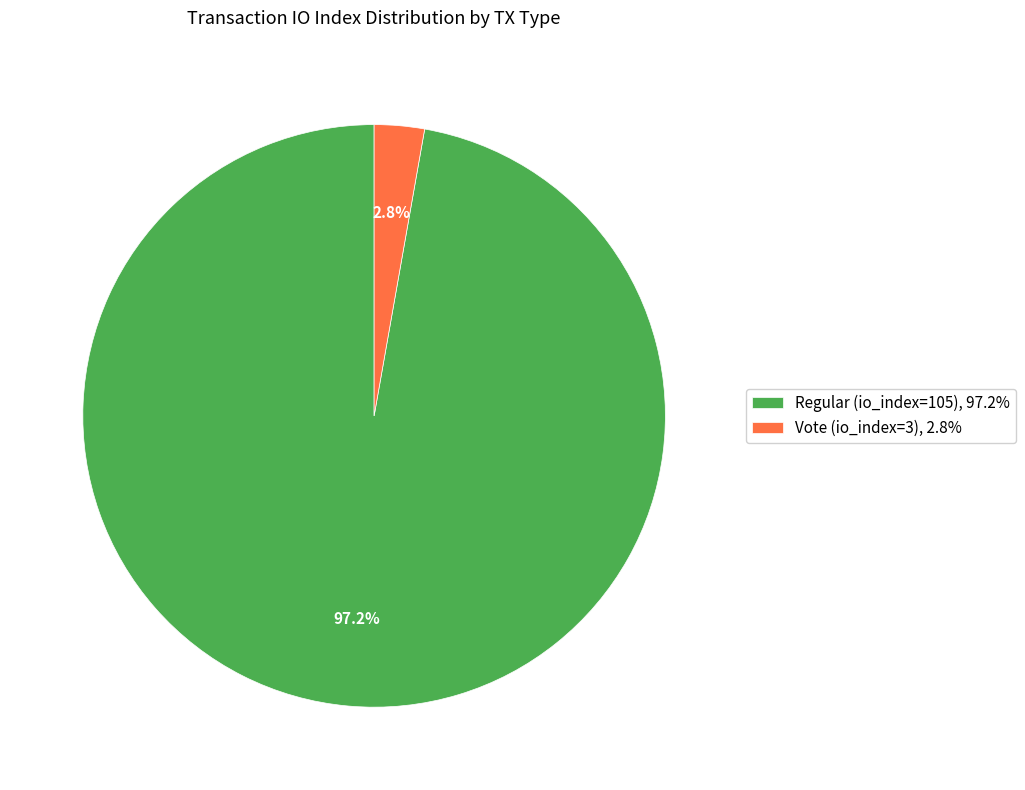

Is the sum of Regular (io_index=105) and Vote (io_index=3) greater than half?

Yes